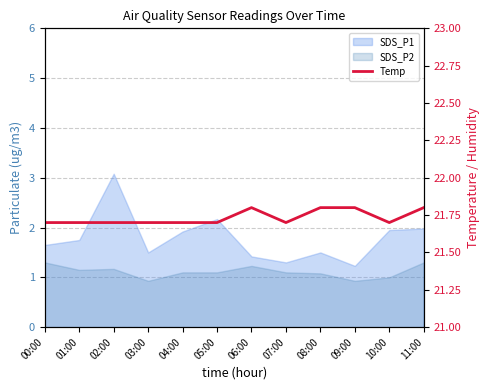

Count the number of categories in the chart.

12